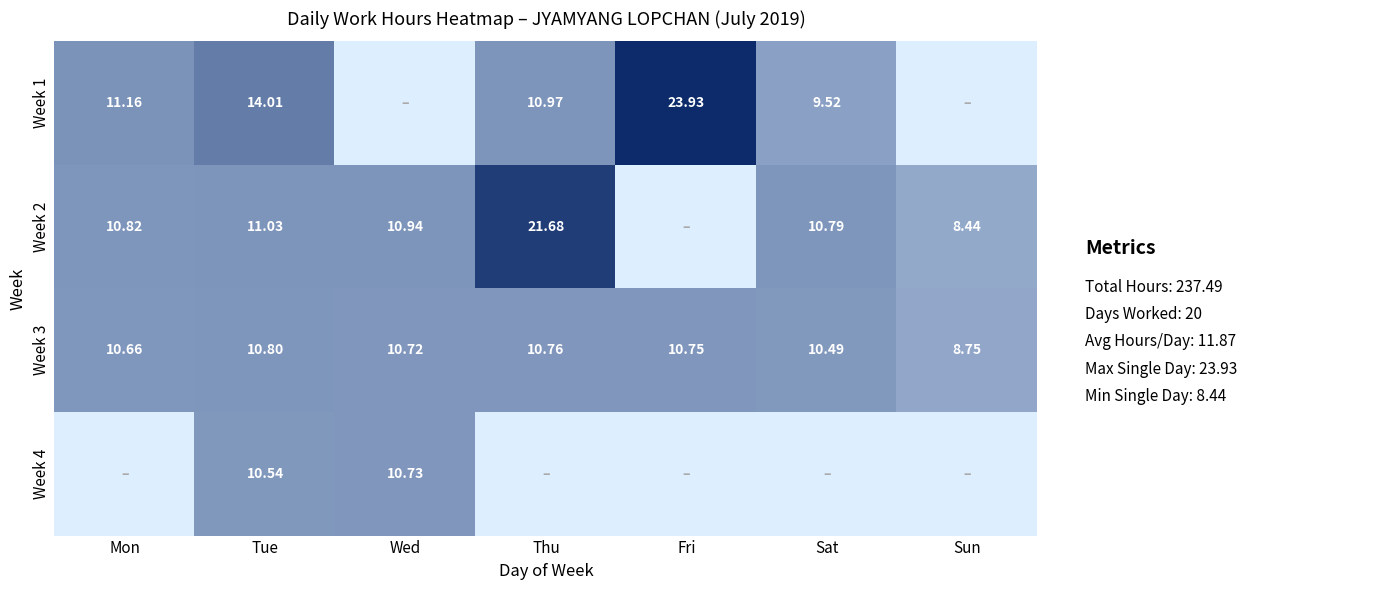

Rank the categories by Week 3 value from highest to lowest.

Tue, Thu, Fri, Wed, Mon, Sat, Sun